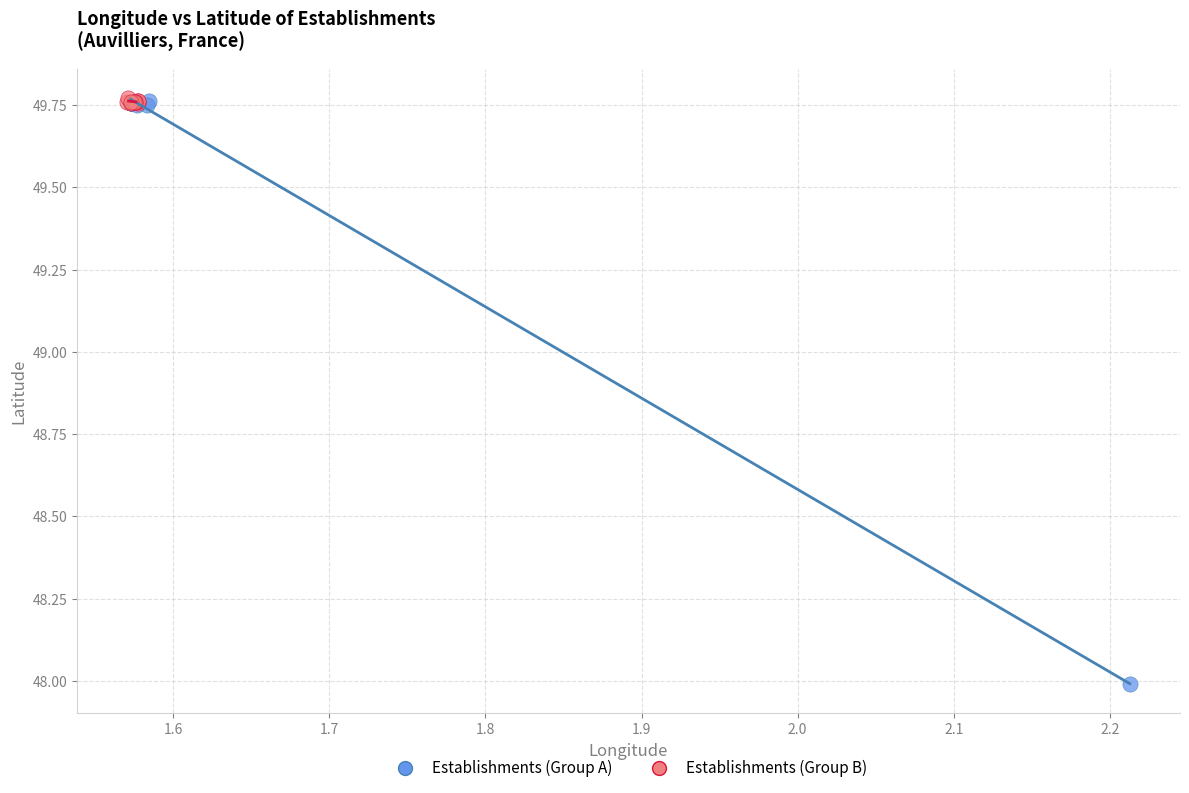

Which series has the largest Y range (max minus min)?

Establishments (Group A)